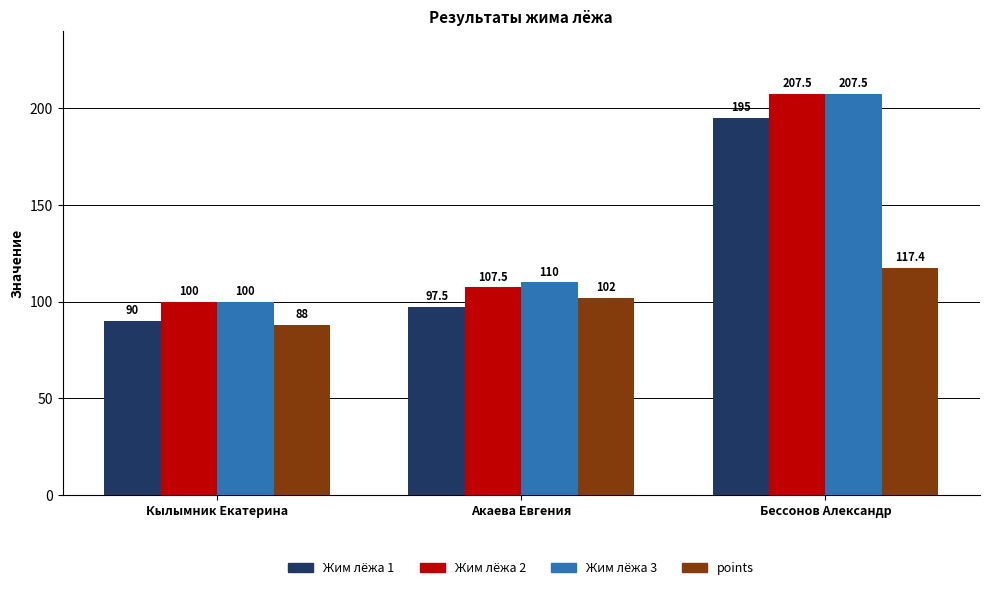

Is the value of points at Бессонов Александр greater than the value of Жим лёжа 3 at Кылымник Екатерина?

Yes